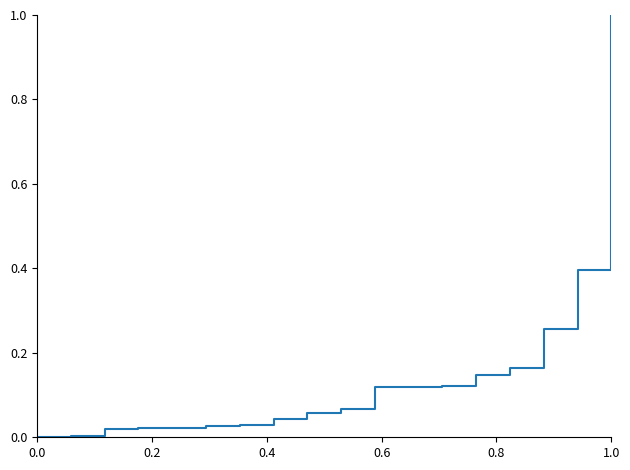

What is the difference between the maximum and minimum values?

1.0